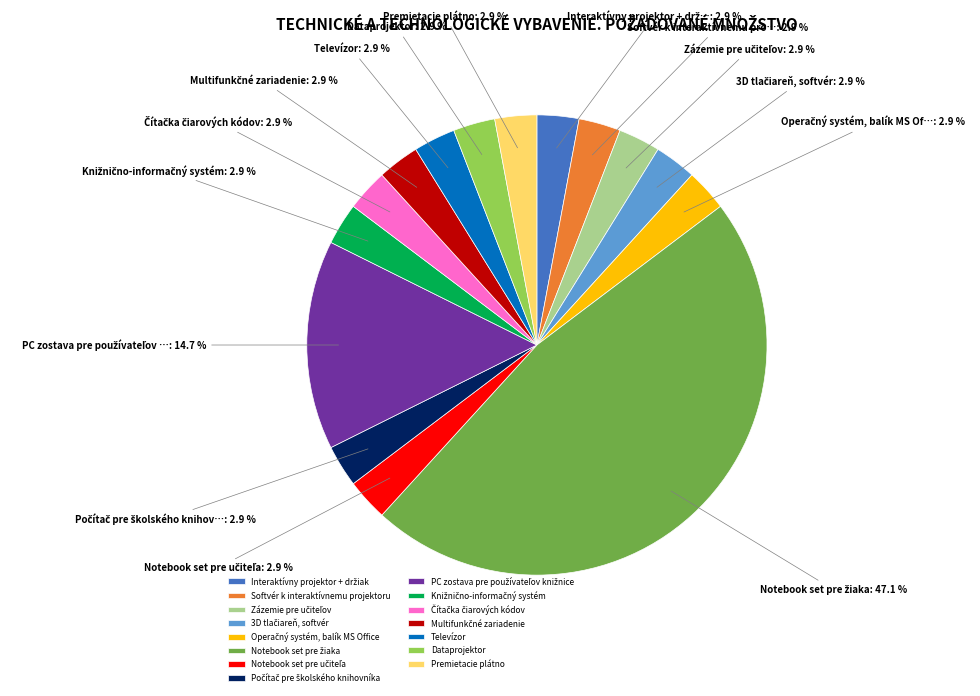

The Dataprojektor slice represents 15% of the pie. True or false?

False